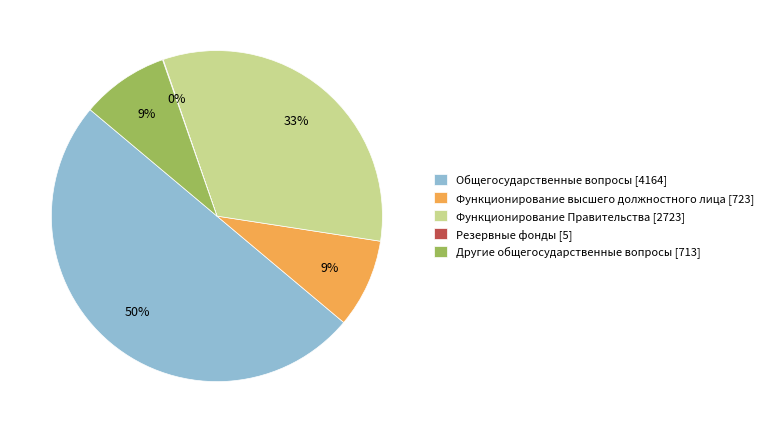

Does Другие общегосударственные вопросы [713] account for over 50% of the chart?

No